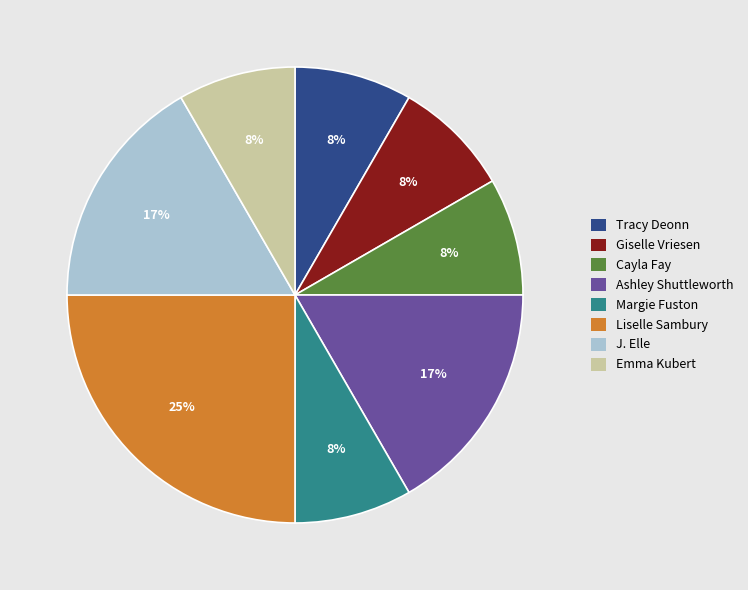

Which slice is the largest?

Liselle Sambury